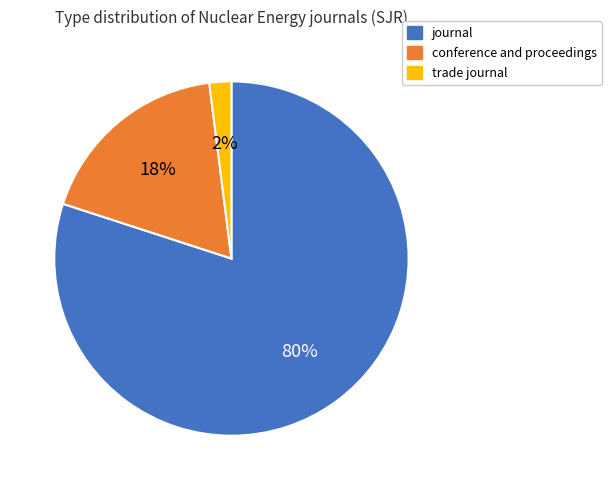

True or false: conference and proceedings accounts for 28% of the total.

False